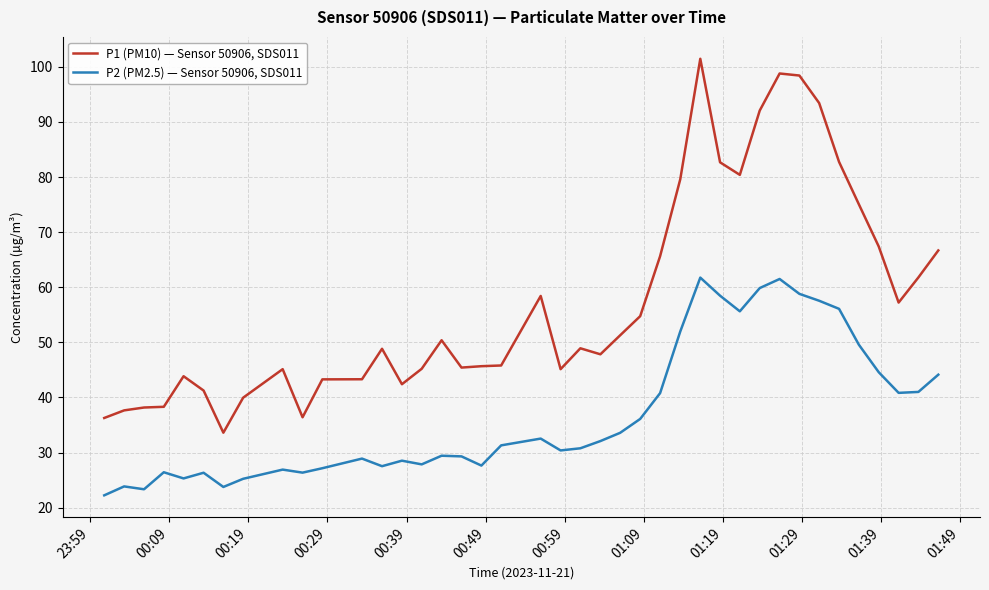

Which series has the largest total across all categories?

P1 (PM10) — Sensor 50906, SDS011